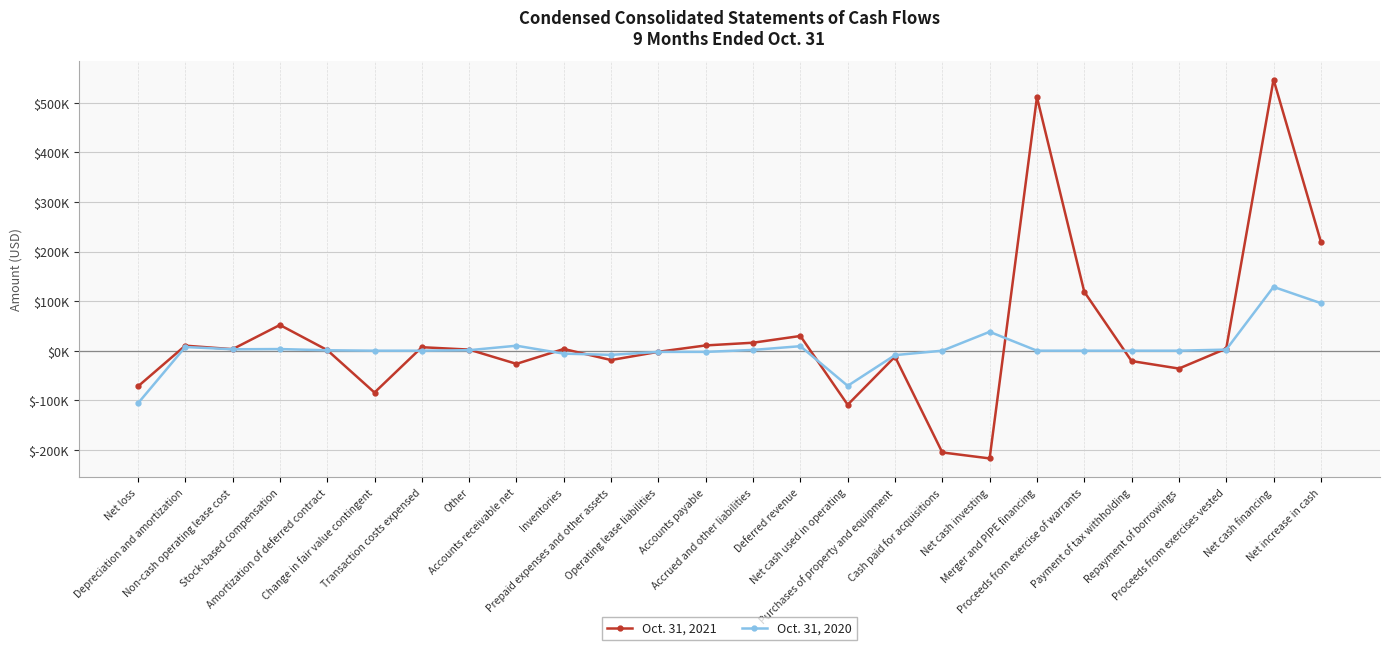

Which has a higher value, Accrued and other liabilities or Inventories?

Accrued and other liabilities